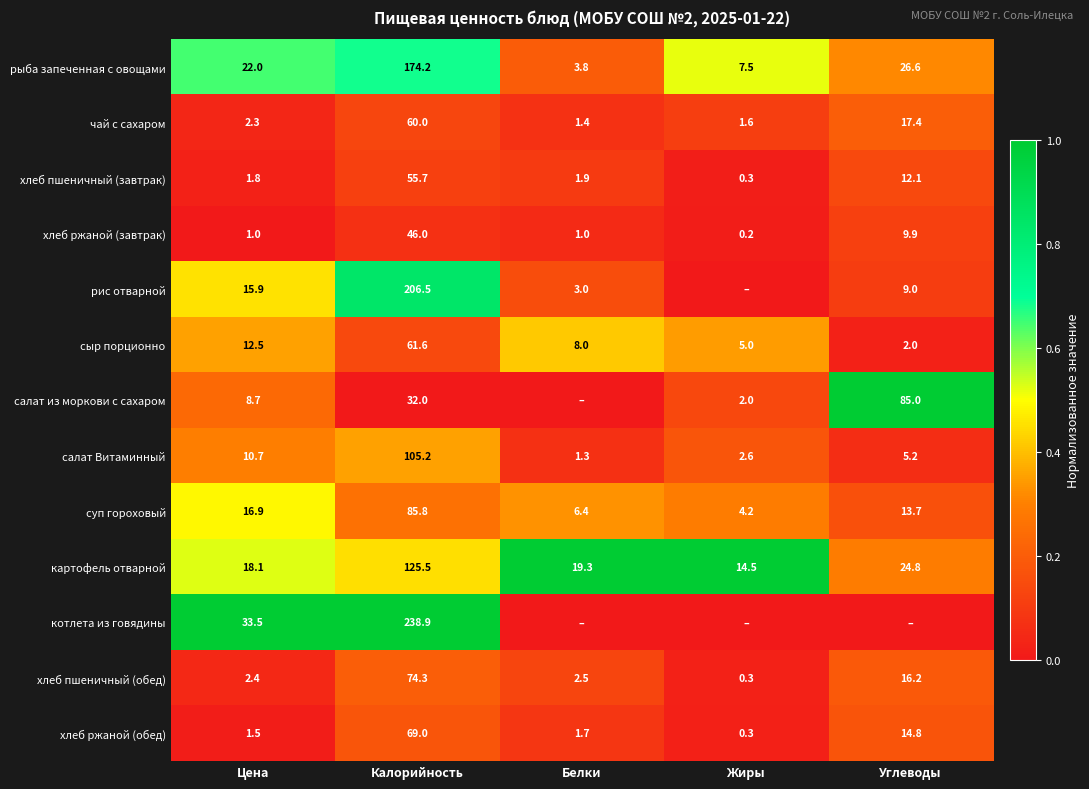

The рыба запеченная с овощами series shows 4.4 at Жиры. True or false?

False